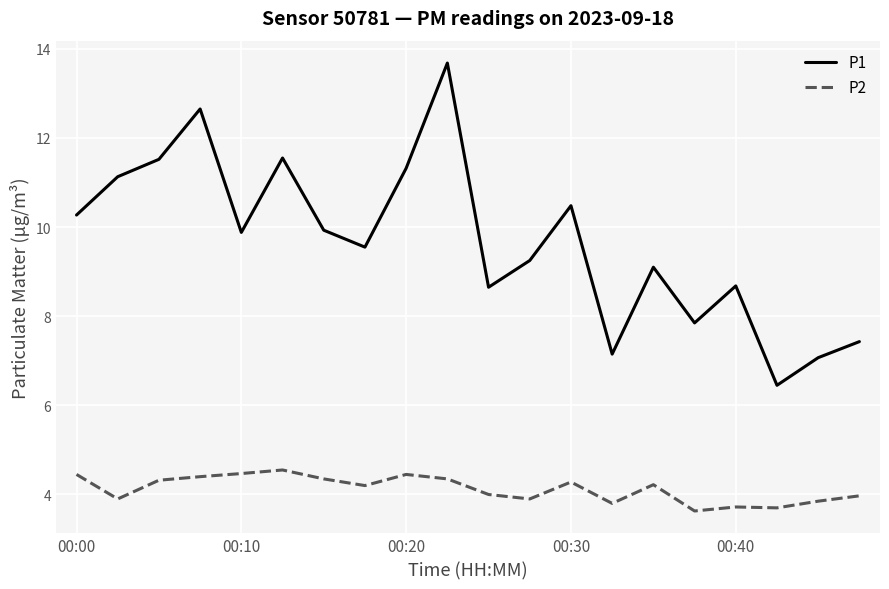

Which series has the largest total across all categories?

P1